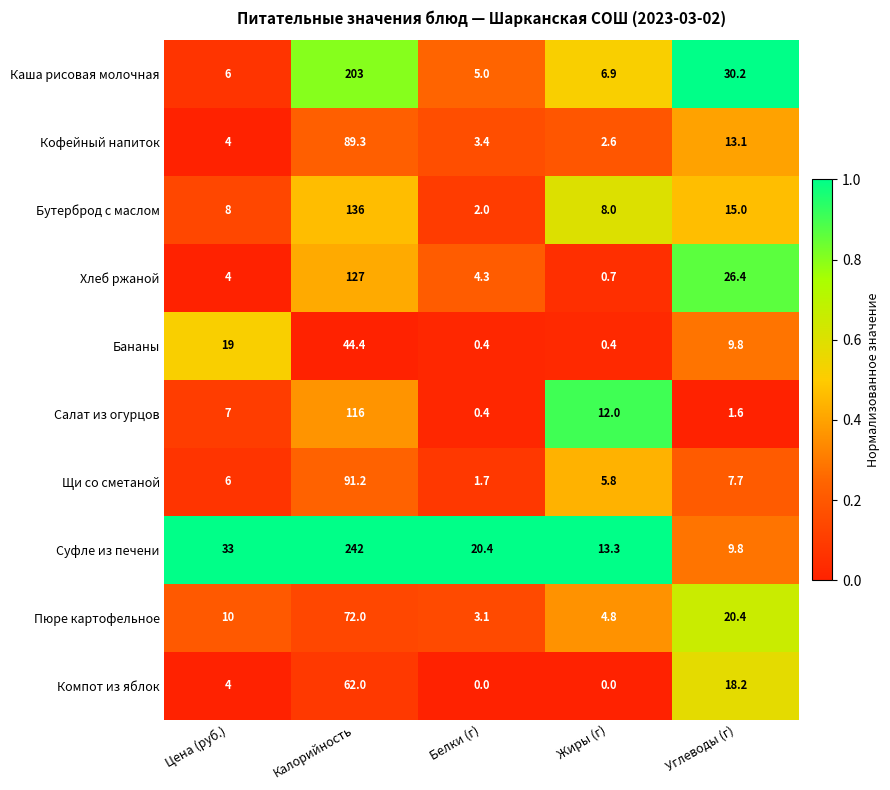

What is the spread (max minus min) of values at Жиры (г)?

13.3